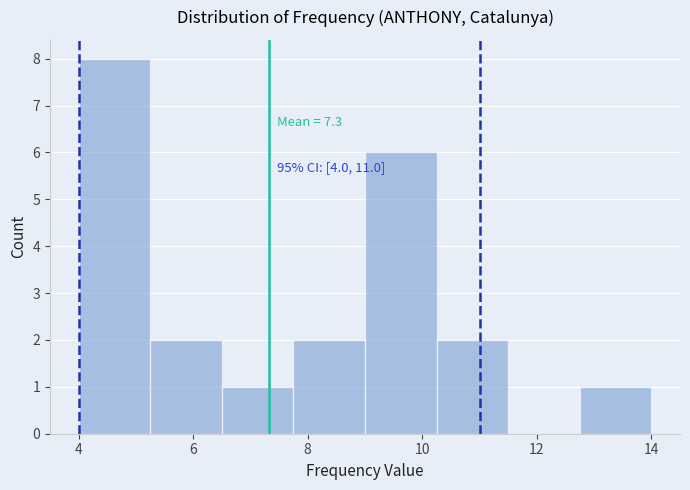

Which range on the x-axis has the tallest bar?

4.00 to 5.25